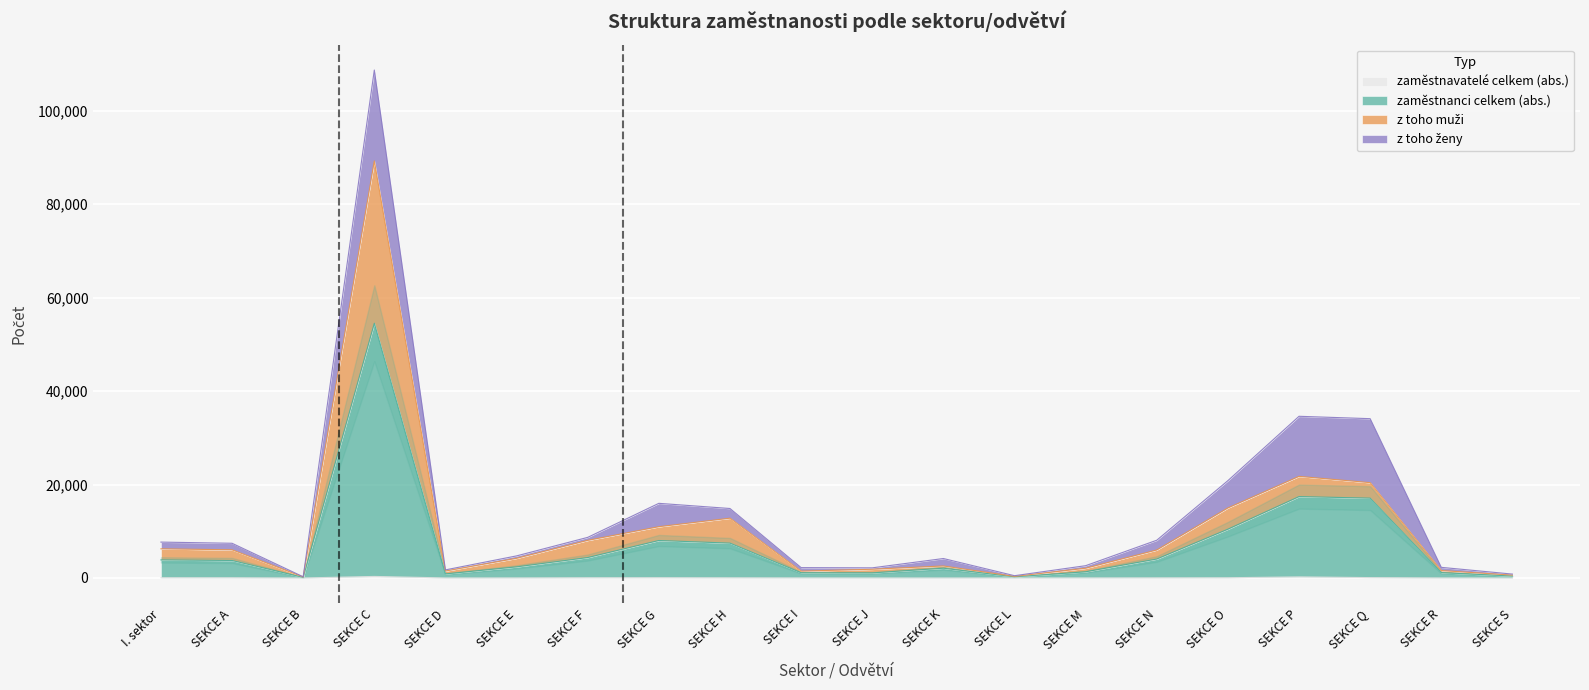

True or false: z toho muži and zaměstnanci celkem (abs.) cross at least once.

False